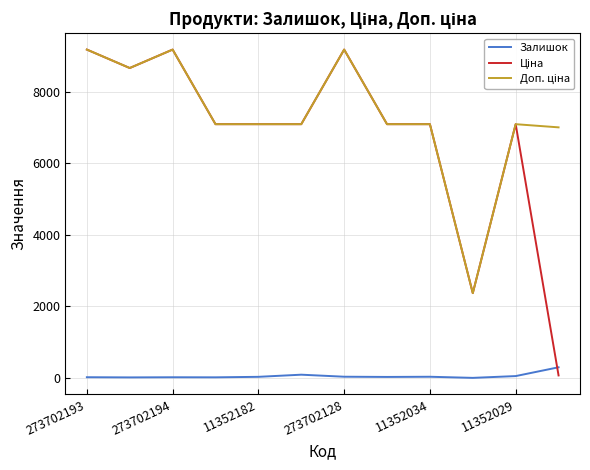

What is the maximum value for Залишок?

298.0